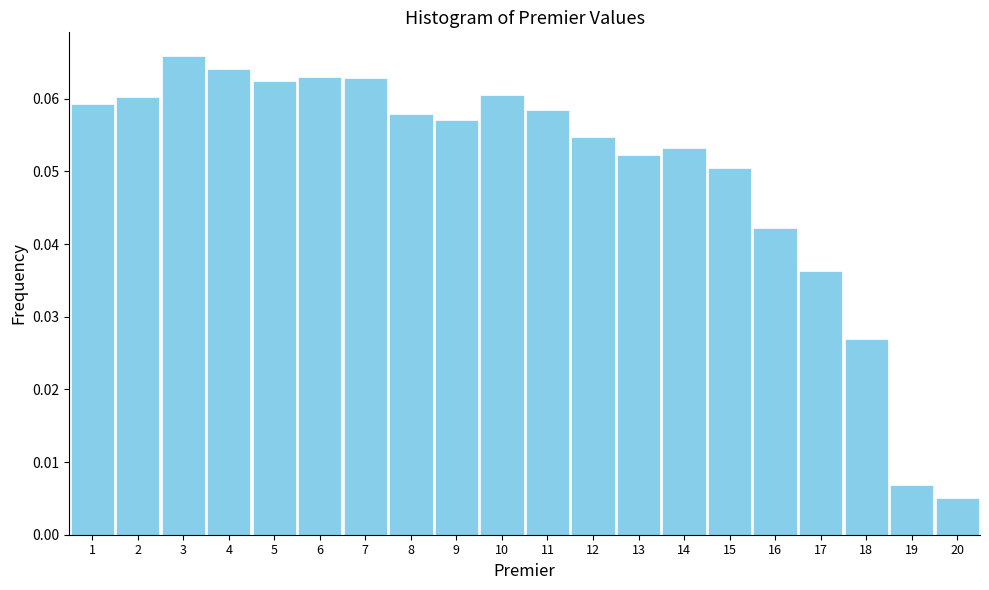

Reading left to right, list every bar in this chart as the range it spans on the x-axis followed by its height. The values are not printed on the chart, so give them approximately, as read against the axis.

0.5 to 1.5: 0.059
1.5 to 2.5: 0.060
2.5 to 3.5: 0.066
3.5 to 4.5: 0.064
4.5 to 5.5: 0.063
5.5 to 6.5: 0.063
6.5 to 7.5: 0.063
7.5 to 8.5: 0.058
8.5 to 9.5: 0.057
9.5 to 10.5: 0.061
10.5 to 11.5: 0.058
11.5 to 12.5: 0.055
12.5 to 13.5: 0.052
13.5 to 14.5: 0.053
14.5 to 15.5: 0.051
15.5 to 16.5: 0.042
16.5 to 17.5: 0.036
17.5 to 18.5: 0.027
18.5 to 19.5: 0.007
19.5 to 20.5: 0.005